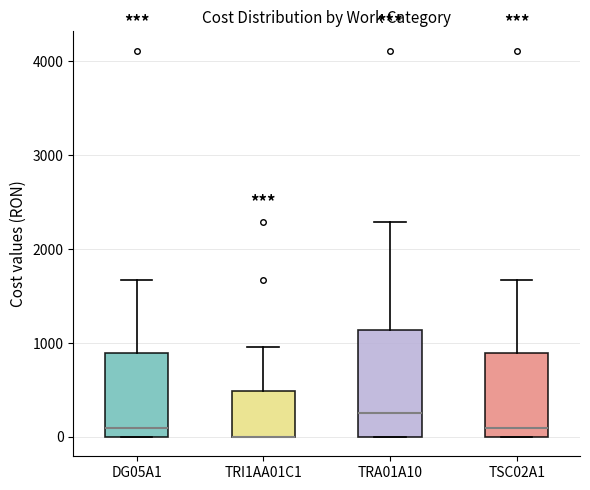

Comparing the boxes themselves (not the whiskers), which one is the tallest?

TRA01A10